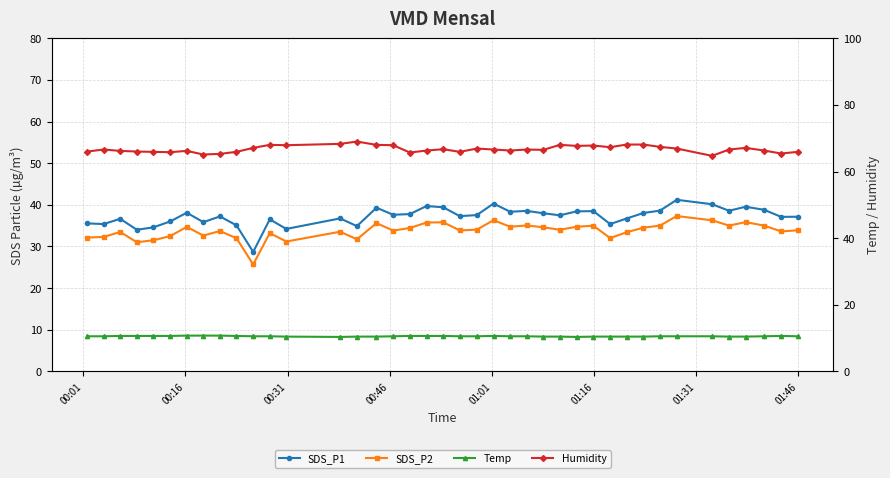

What is the difference between the maximum and minimum values in the SDS_P2 series?

11.6